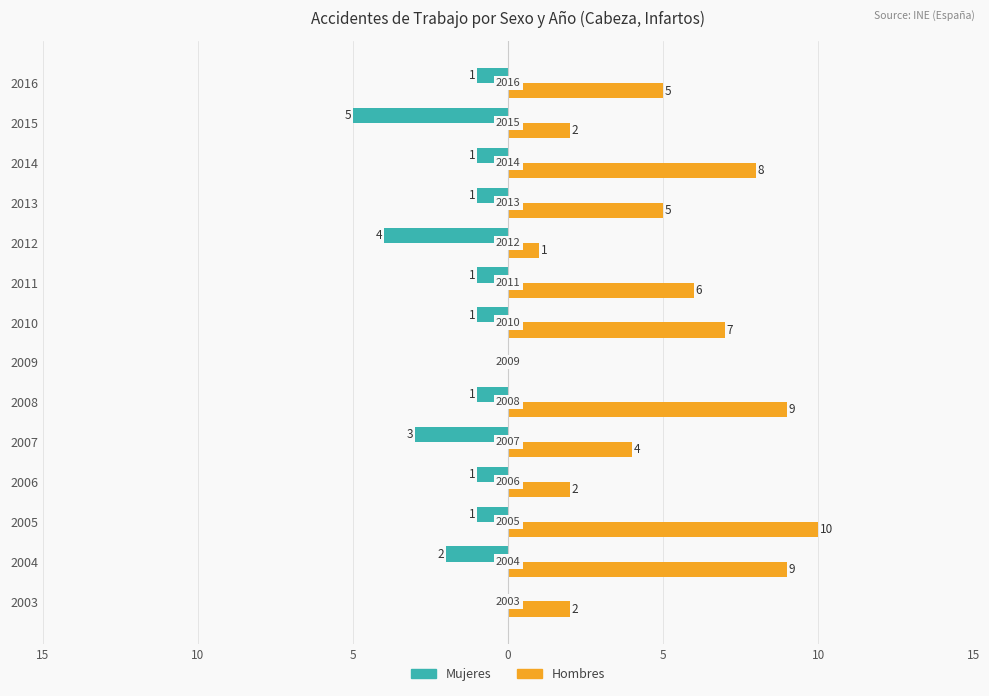

What are all the series names shown in the legend?

Mujeres, Hombres